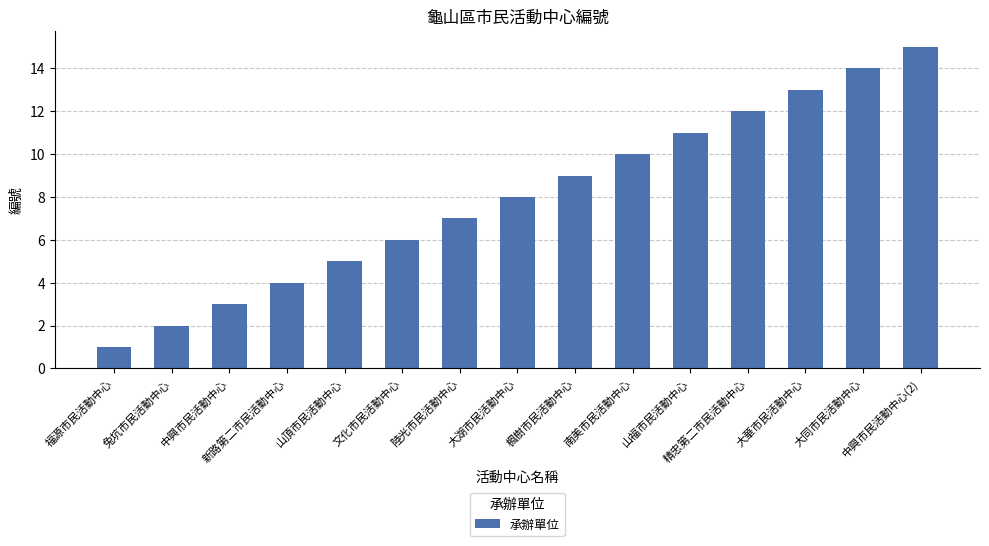

Which category has the highest value across all series?

中興市民活動中心(2)